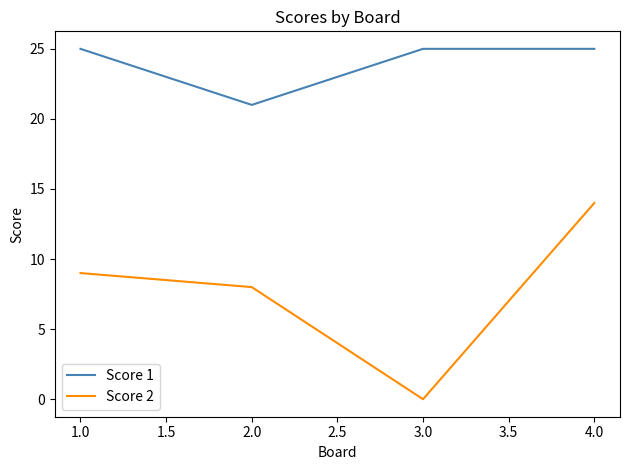

Reading right to left, transcribe all the data shown in this chart.

Score 1: 25	25	21	25
Score 2: 14	0	8	9